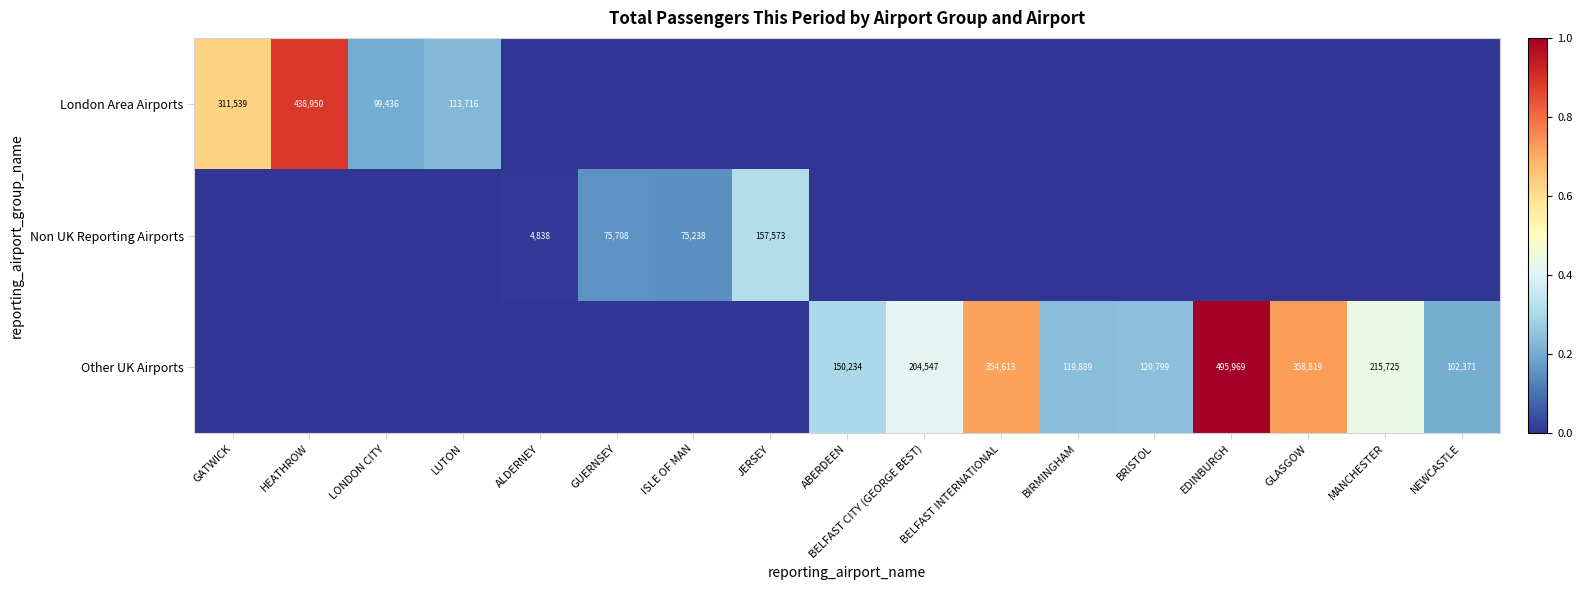

Is it true that Other UK Airports equals 358819 at GLASGOW?

True